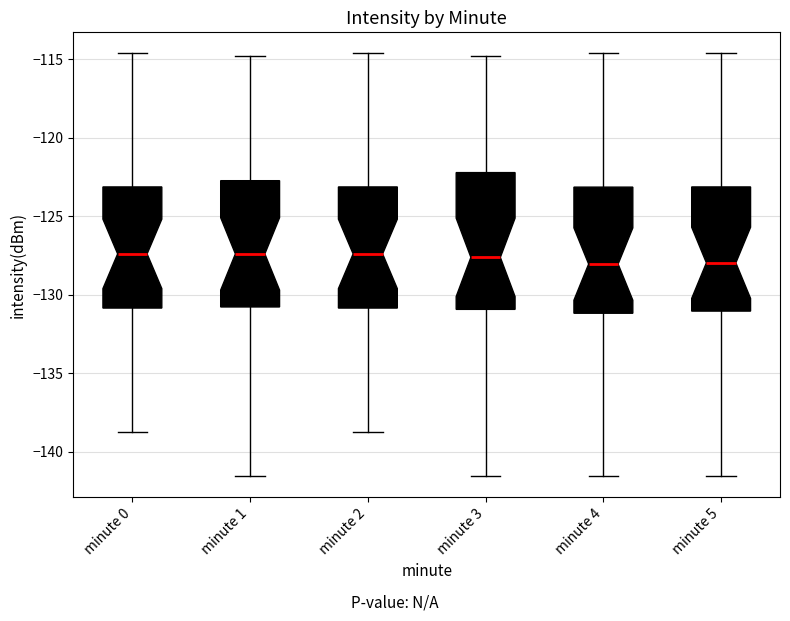

Comparing the boxes themselves (not the whiskers), which one is the tallest?

minute 3